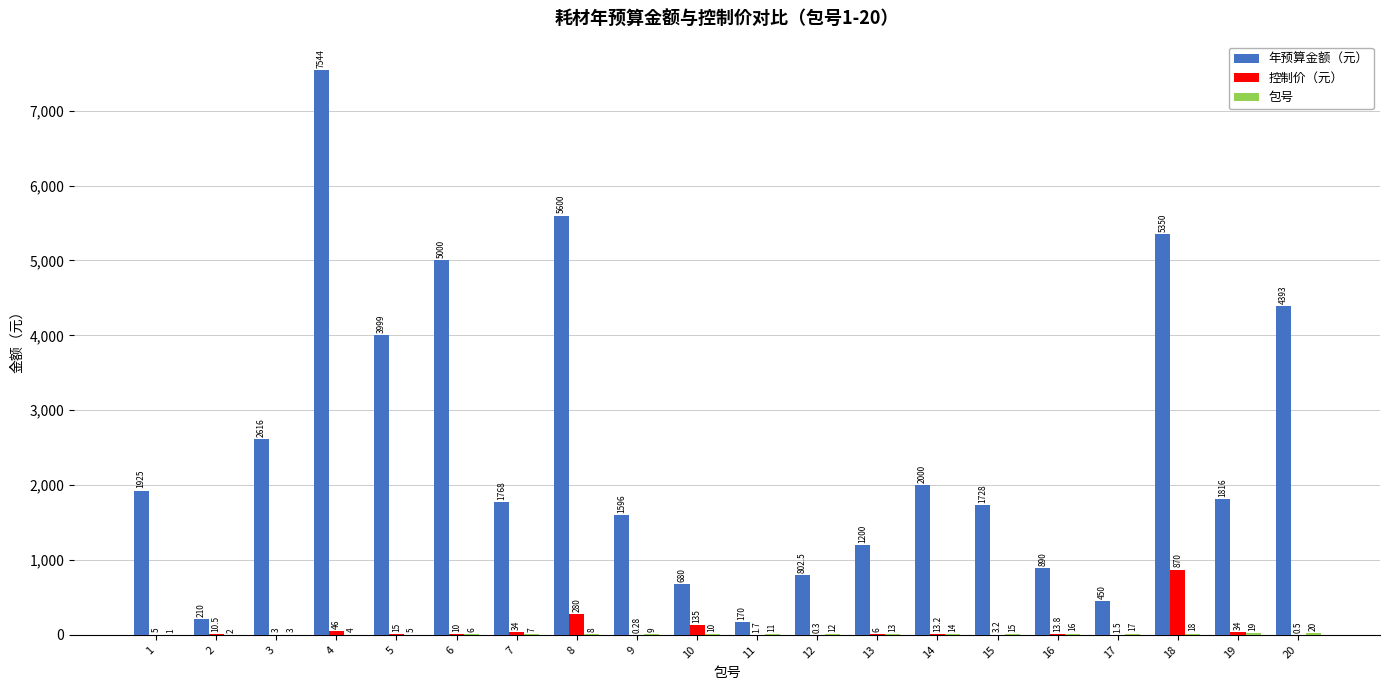

True or false: 年预算金额（元） has a value of 1728.0 at 15.

True